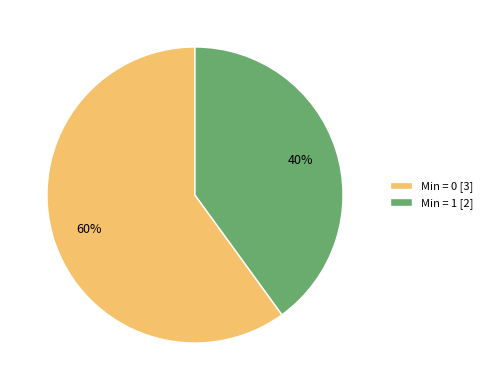

Which slice is the largest?

Min = 0 [3]